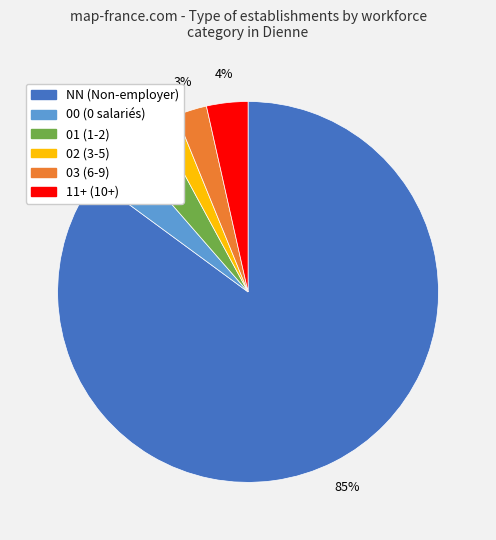

Is it true that NN (Non-employer) is 99% of the pie?

False